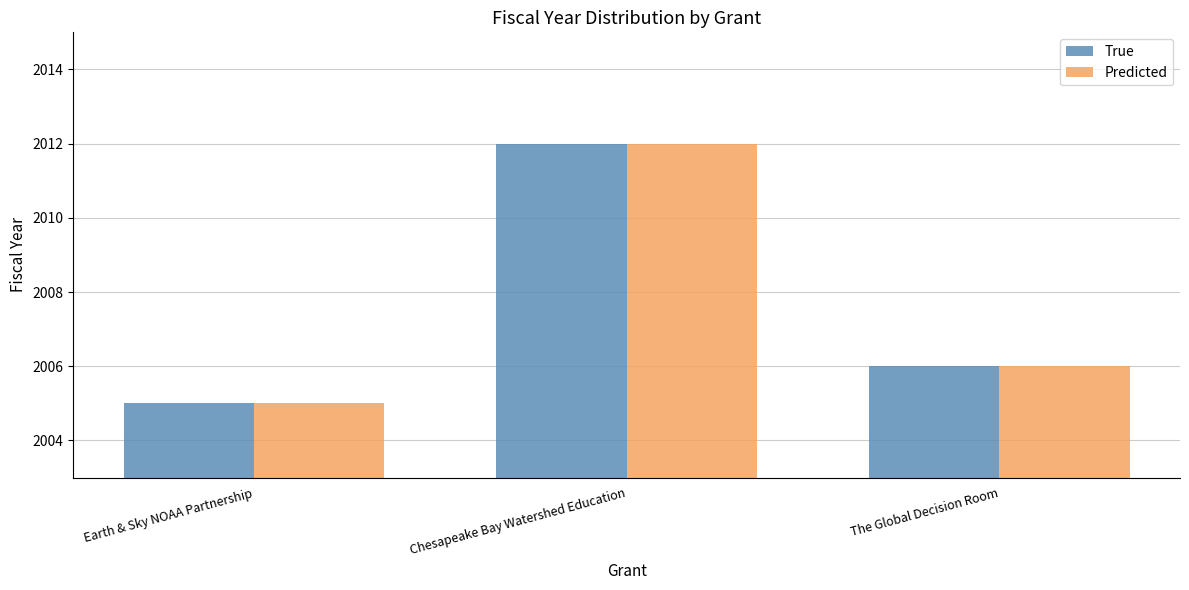

What is the difference between the maximum and minimum values in the True series?

7